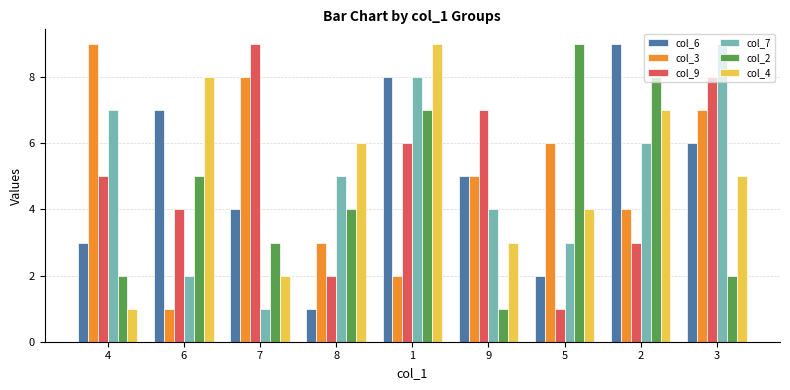

Where is col_4 nearest to the value 5?

3